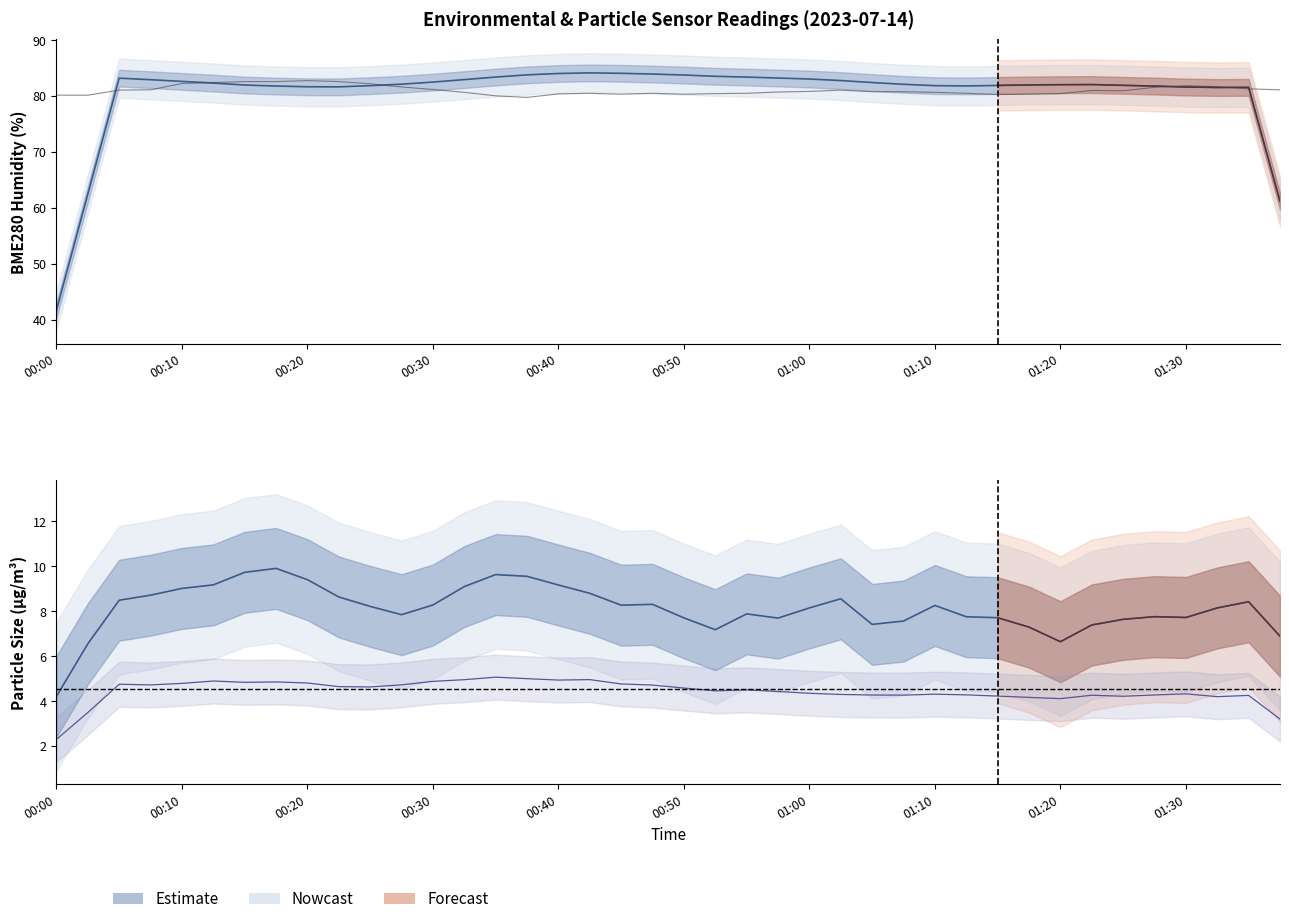

True or false: Temperature (scaled) has more than 0 interior local peaks.

True